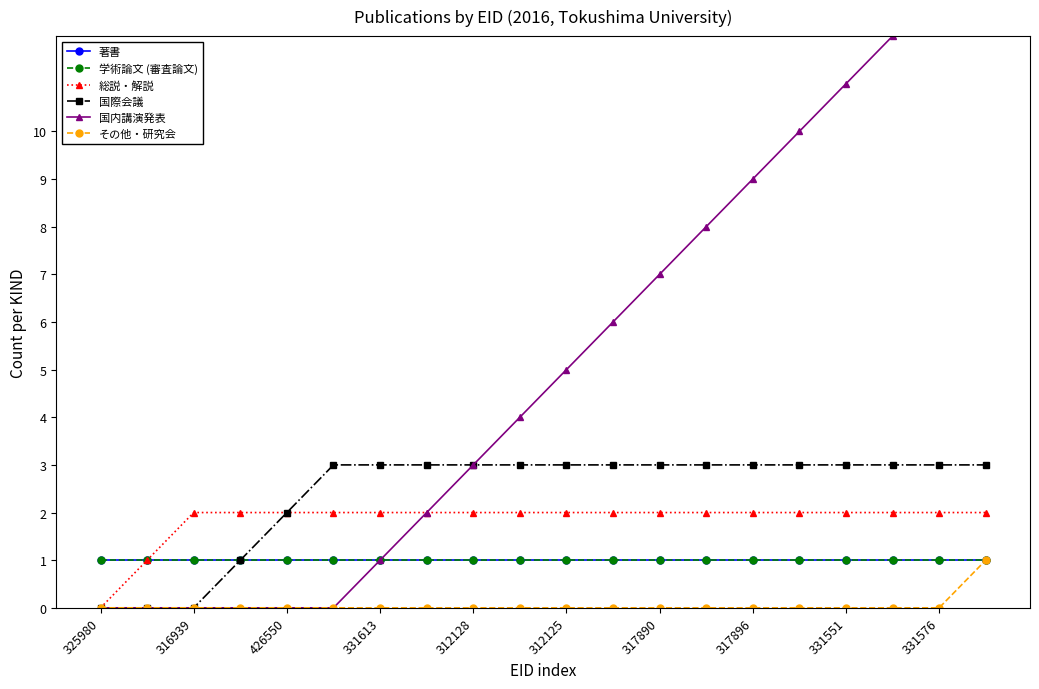

True or false: 総説・解説 and 学術論文 (審査論文) cross at least once.

False